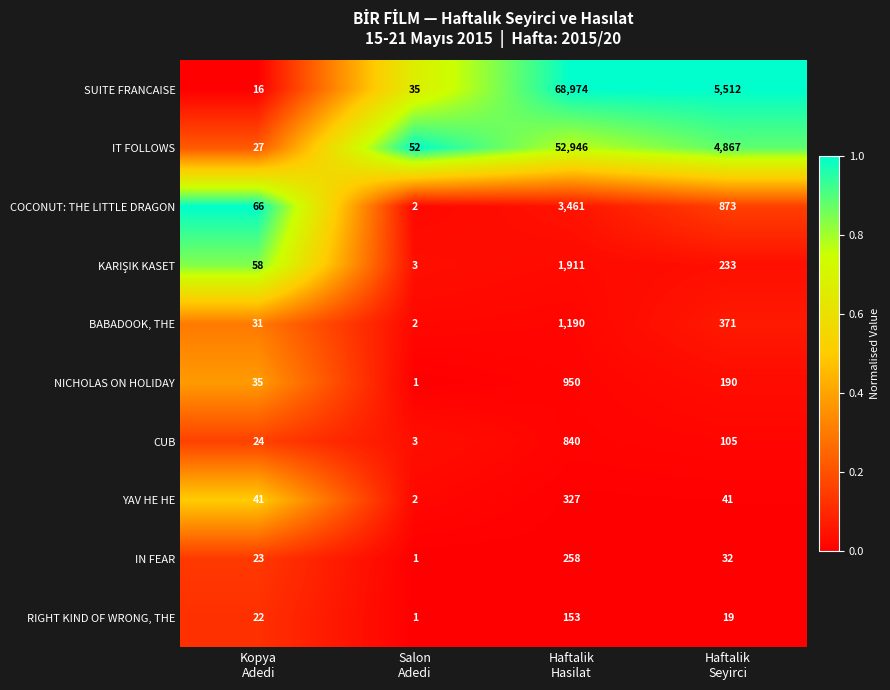

What is the greatest value displayed?

68974